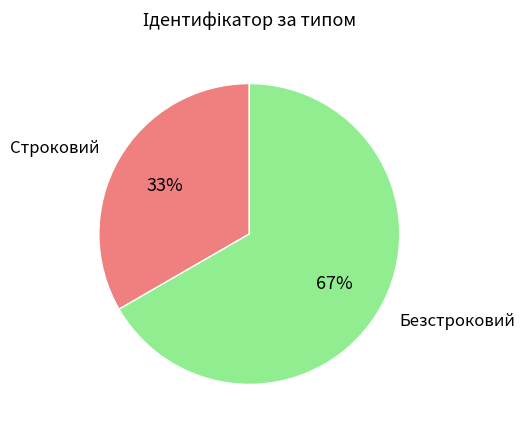

Which has a higher value, Строковий or Безстроковий?

Безстроковий